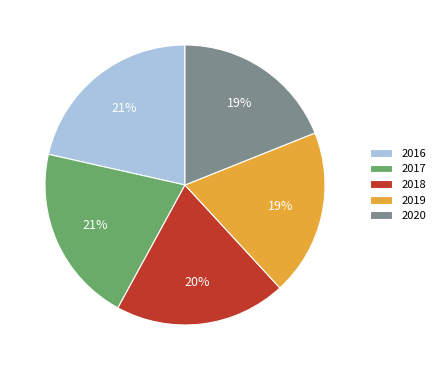

Is 2020 the majority of the pie?

No